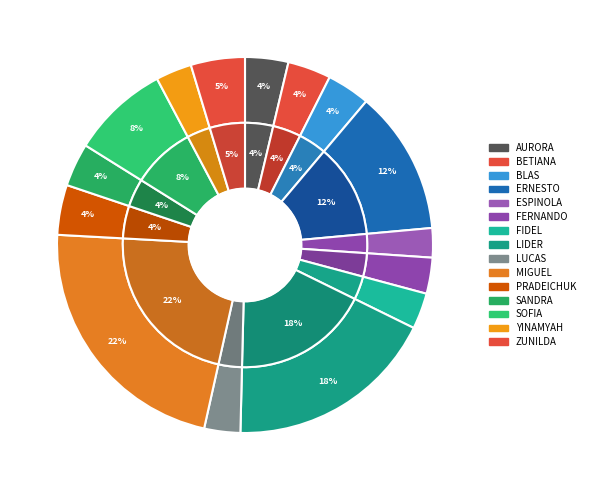

To the nearest percent, what portion does LUCAS SINECIO BAEZ SOTELO represent?

3%